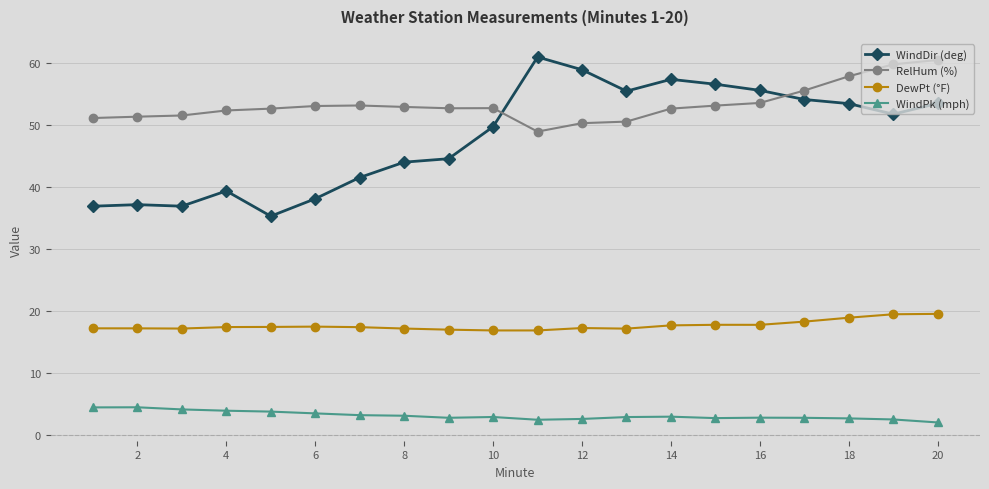

Which series has the largest total across all categories?

RelHum (%)